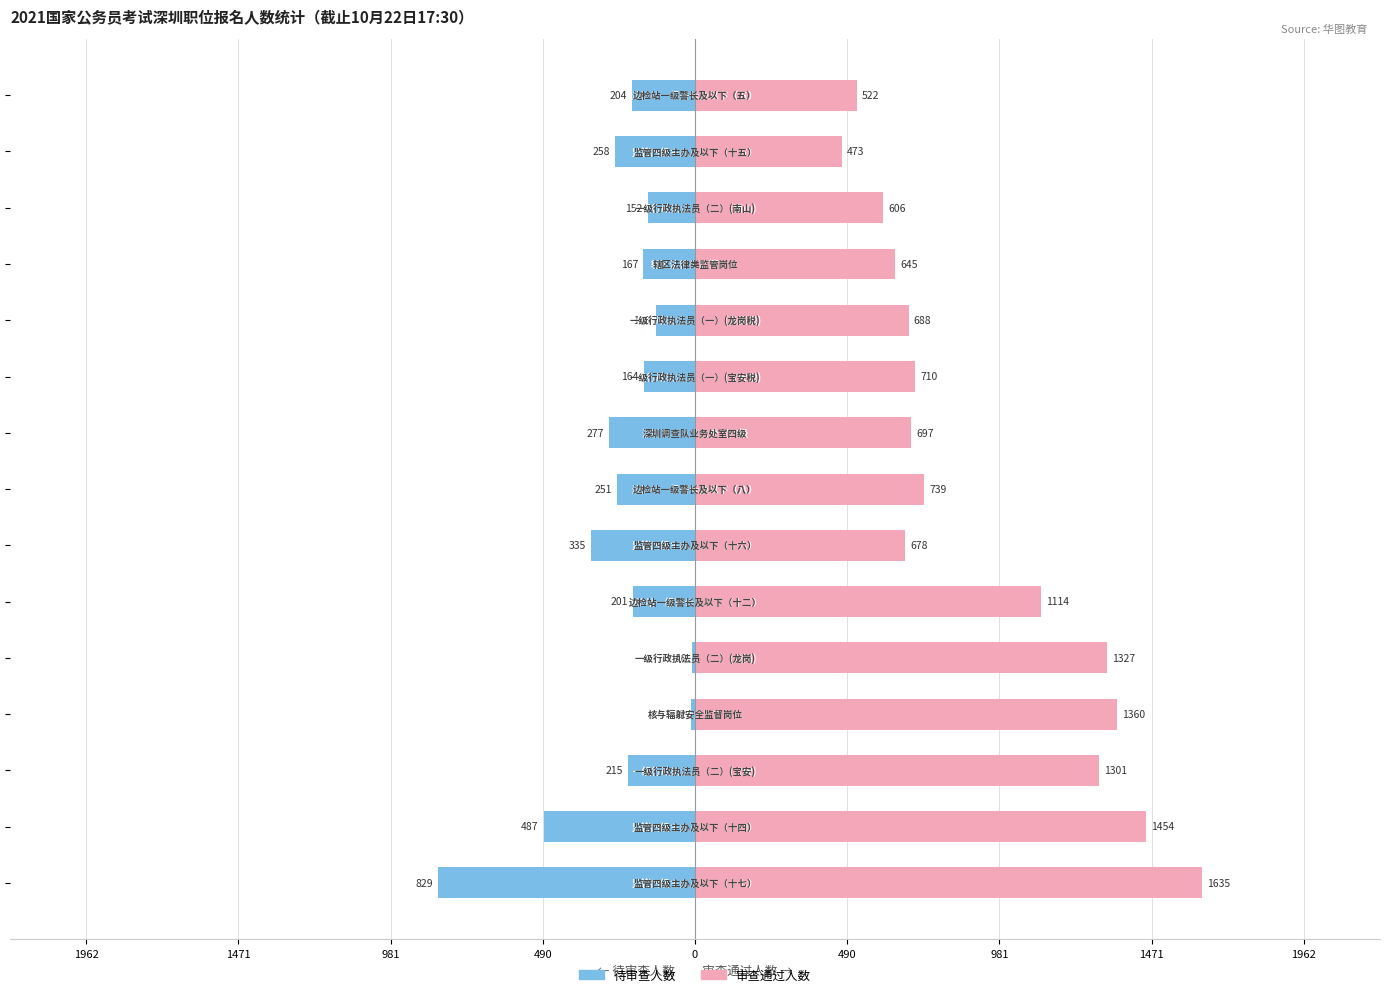

Are the bars horizontal?

Yes